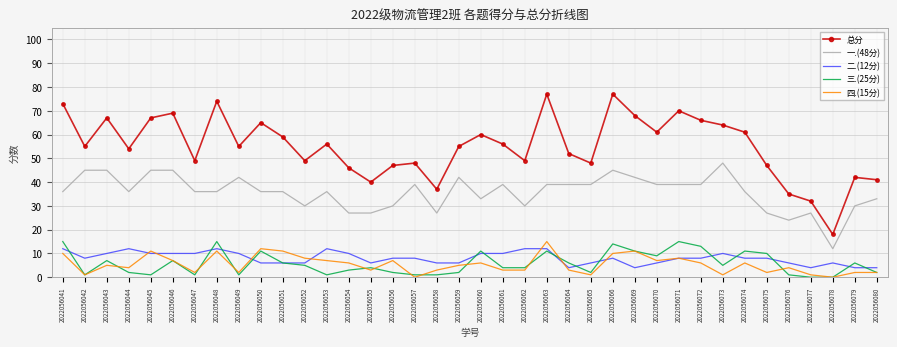

Reading left to right, list all the values displayed in this chart.

总分: 73	55	67	54	67	69	49	74	55	65	59	49	56	46	40	47	48	37	55	60	56	49	77	52	48	77	68	61	70	66	64	61	47	35	32	18	42	41
一.(48分): 36	45	45	36	45	45	36	36	42	36	36	30	36	27	27	30	39	27	42	33	39	30	39	39	39	45	42	39	39	39	48	36	27	24	27	12	30	33
二.(12分): 12	8	10	12	10	10	10	12	10	6	6	6	12	10	6	8	8	6	6	10	10	12	12	4	6	8	4	6	8	8	10	8	8	6	4	6	4	4
三.(25分): 15	1	7	2	1	7	1	15	1	11	6	5	1	3	4	2	1	1	2	11	4	4	11	6	2	14	11	9	15	13	5	11	10	1	0	0	6	2
四.(15分): 10	1	5	4	11	7	2	11	2	12	11	8	7	6	3	7	0	3	5	6	3	3	15	3	1	10	11	7	8	6	1	6	2	4	1	0	2	2